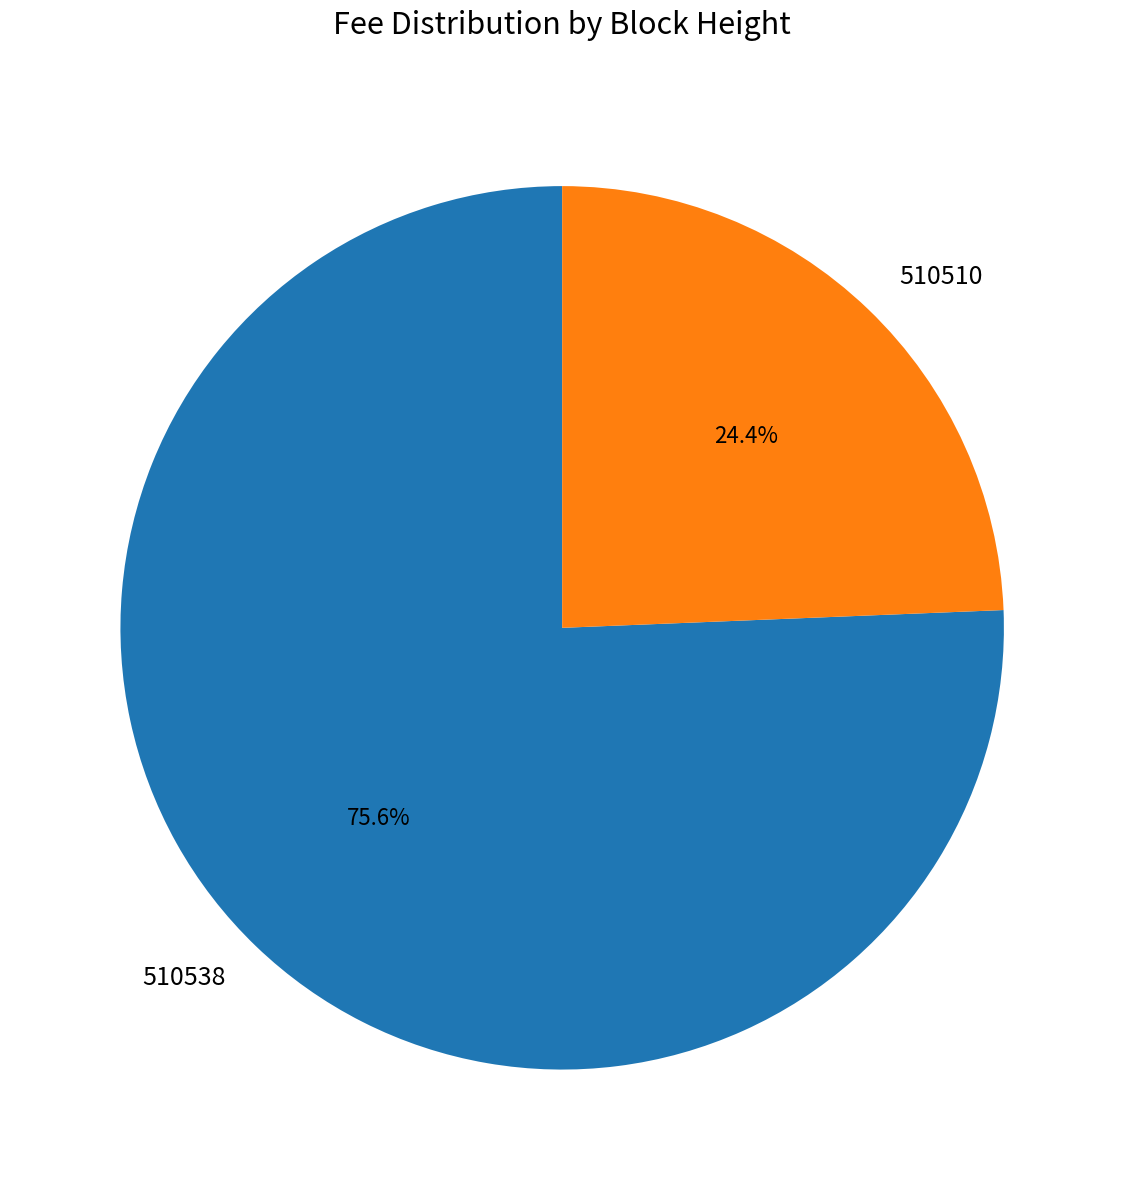

What percentage is the 510510 slice, to the nearest percent?

24%